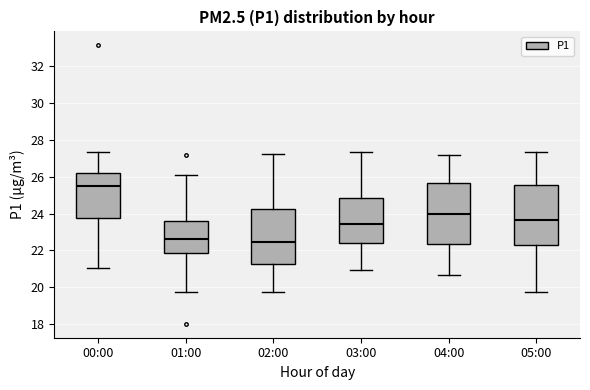

Reading left to right, transcribe this box plot: for each box, give where its median line is, the range the box spans, and where its two whiskers end, as read against the y-axis. The values are not printed on the chart, so give them approximately, as read against the axis.

00:00: median 25.6, box 23.8 to 26.2, whiskers 21.0 to 27.4
01:00: median 22.6, box 21.8 to 23.6, whiskers 19.8 to 26.2
02:00: median 22.4, box 21.2 to 24.2, whiskers 19.8 to 27.2
03:00: median 23.4, box 22.4 to 24.8, whiskers 21.0 to 27.4
04:00: median 24.0, box 22.4 to 25.6, whiskers 20.6 to 27.2
05:00: median 23.6, box 22.2 to 25.6, whiskers 19.8 to 27.4